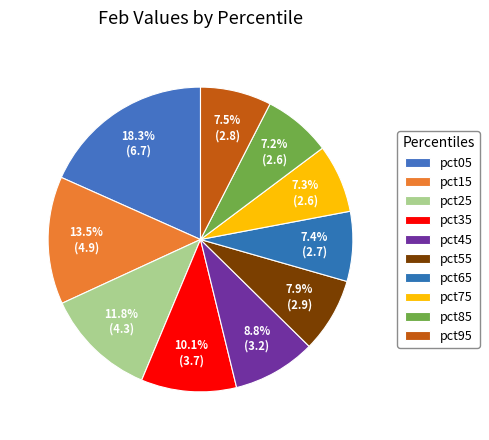

How many slices are in this pie chart?

10